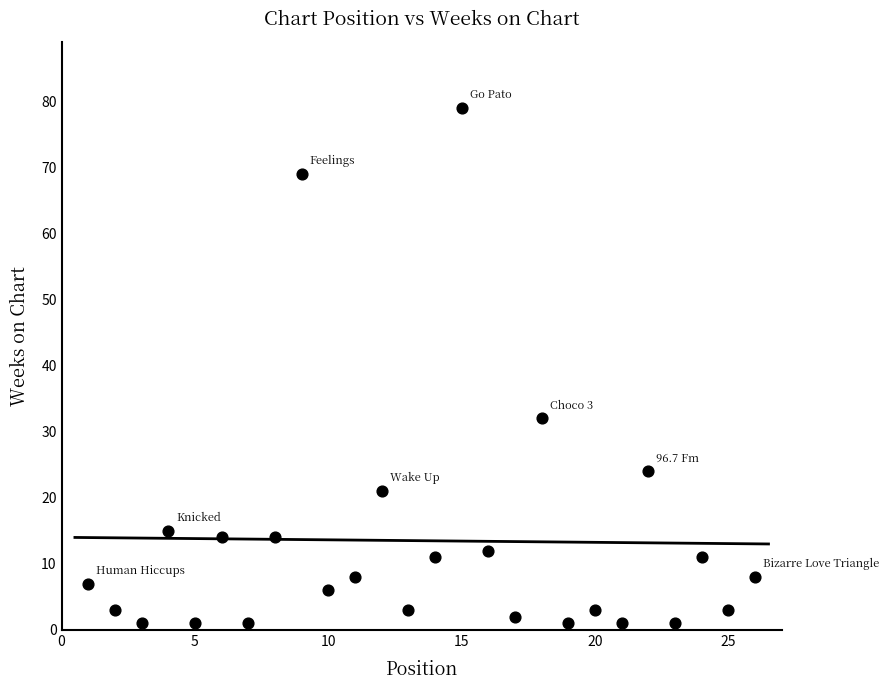

What is the range of X values (max minus min)?

25